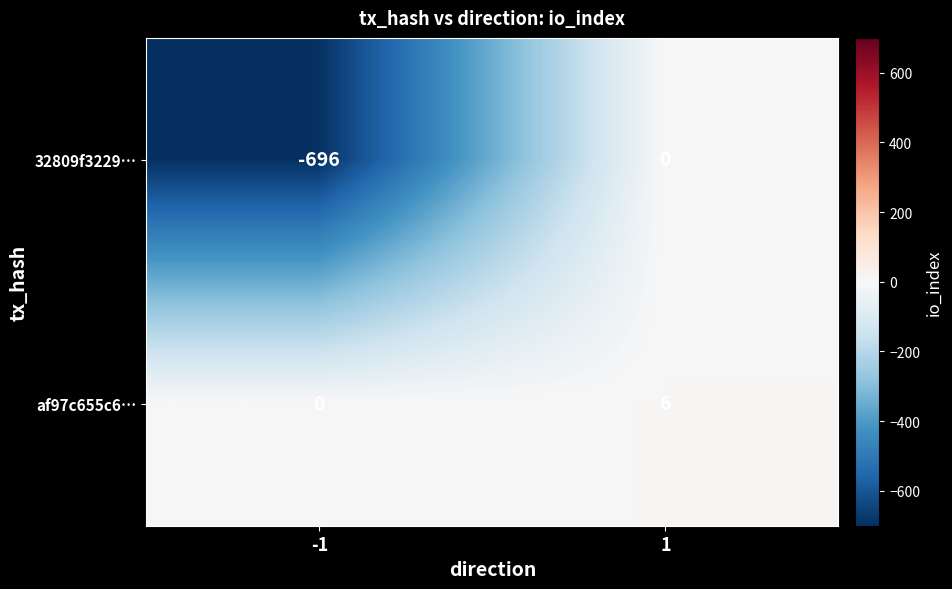

How many series are shown in this chart?

2